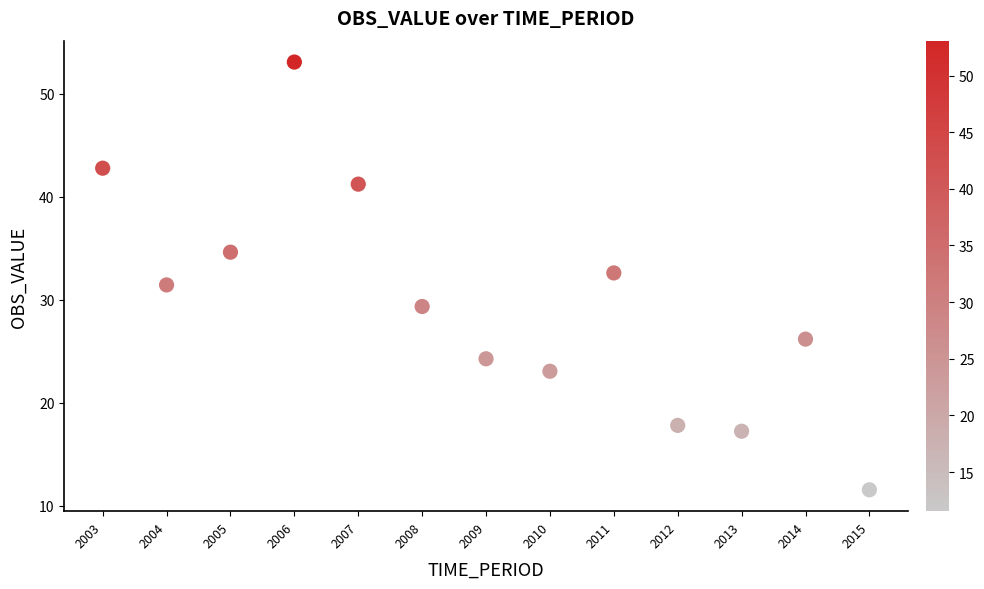

What is the range of Y values (max minus min)?

41.5